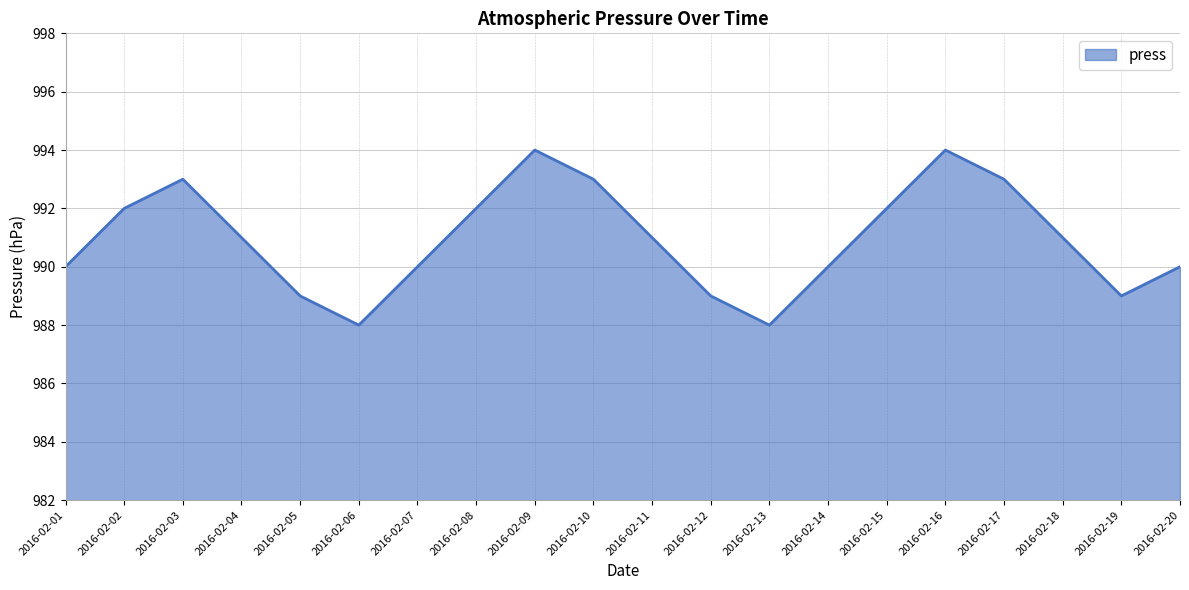

Is it true that the value at 2016-02-20 is 990?

True